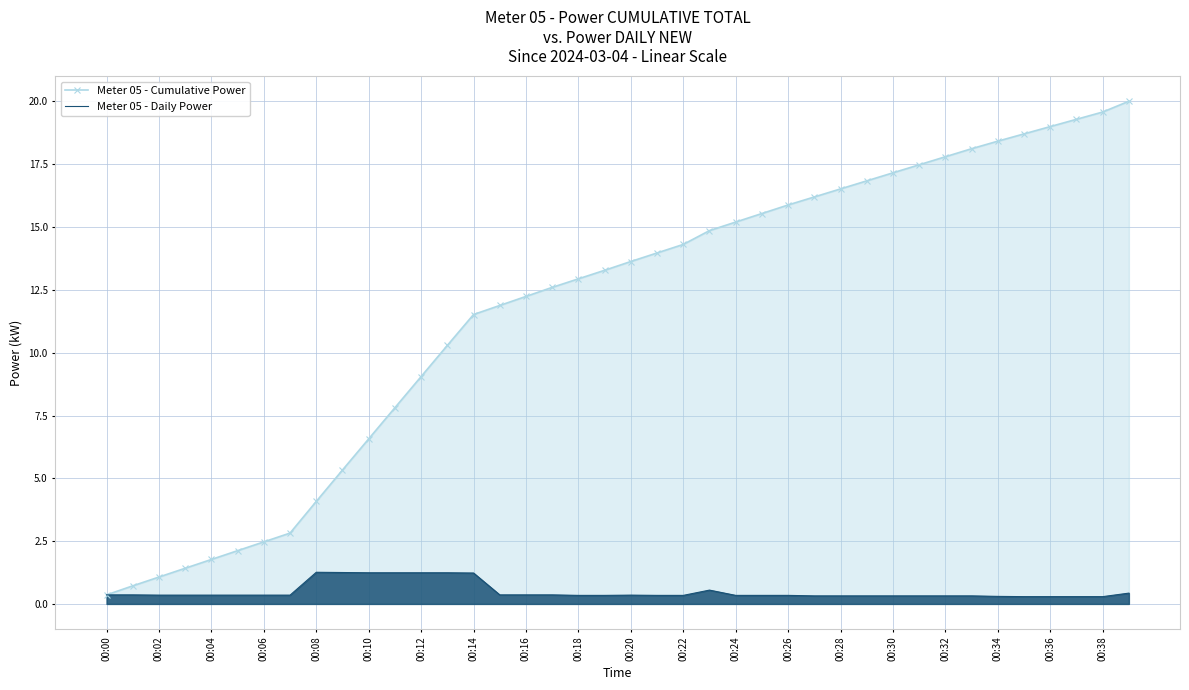

True or false: Meter 05 - Cumulative Power and Meter 05 - Daily Power cross at least once.

False